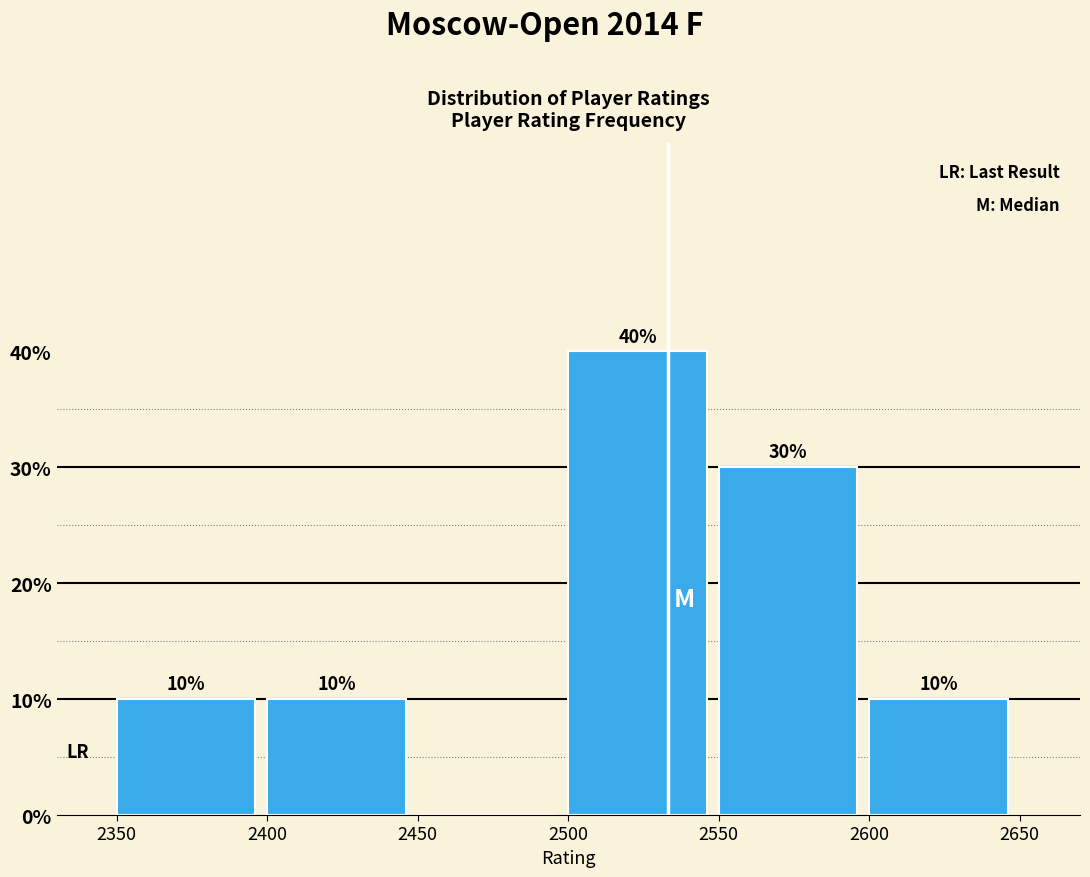

Over which range of the x-axis is the bar tallest?

2500 to 2550